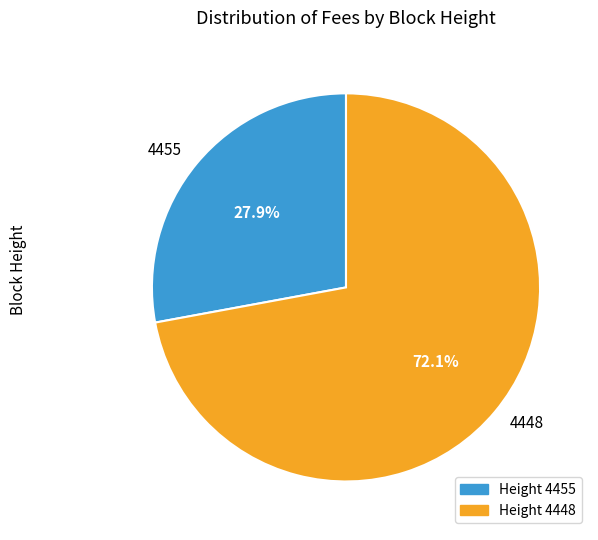

Rank the categories by value from lowest to highest.

4455, 4448